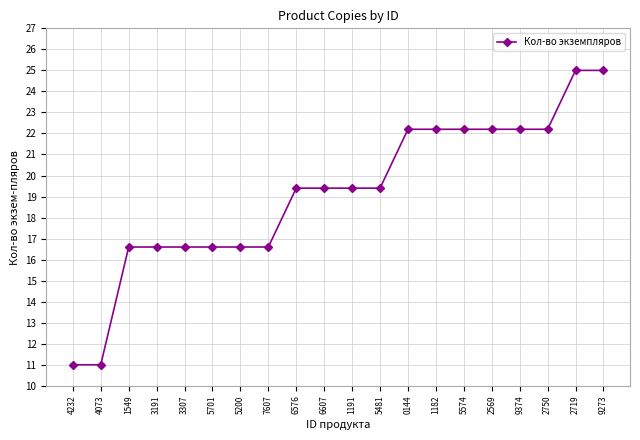

What is the value of the 13th point from the left?

22.2